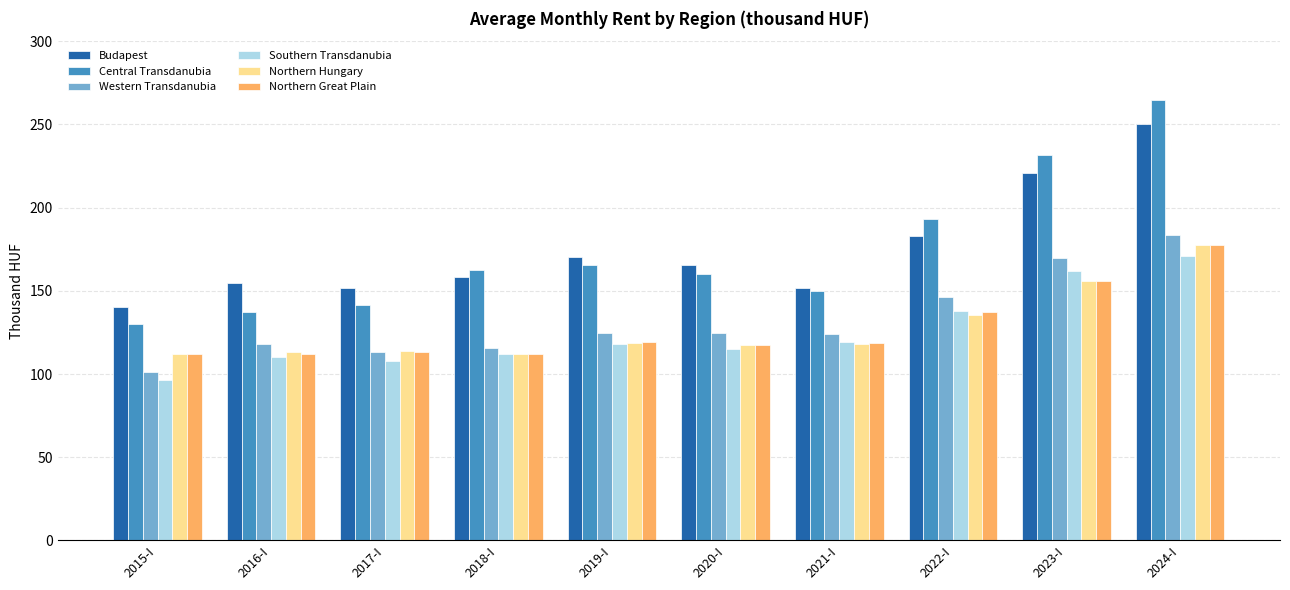

The Central Transdanubia series shows 137.5 at 2016-I. True or false?

True